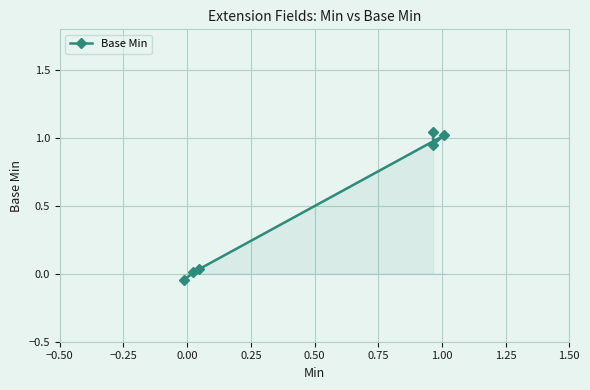

What is the difference between the maximum and minimum values?

1.1